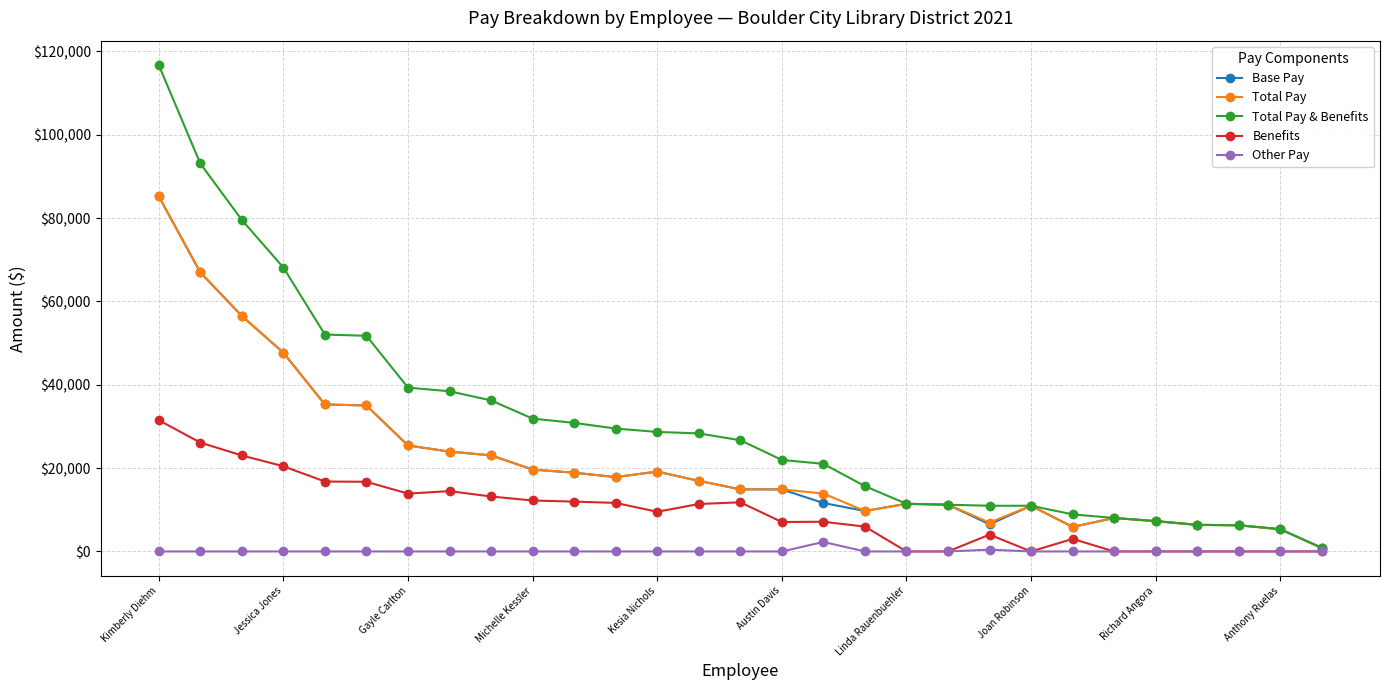

Which series has the largest range (max minus min)?

Total Pay & Benefits